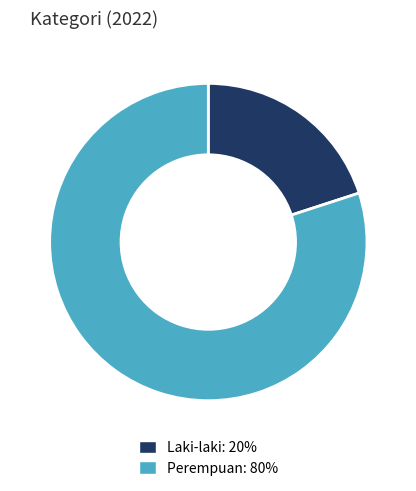

Is there any slice that represents more than half of the pie?

Yes